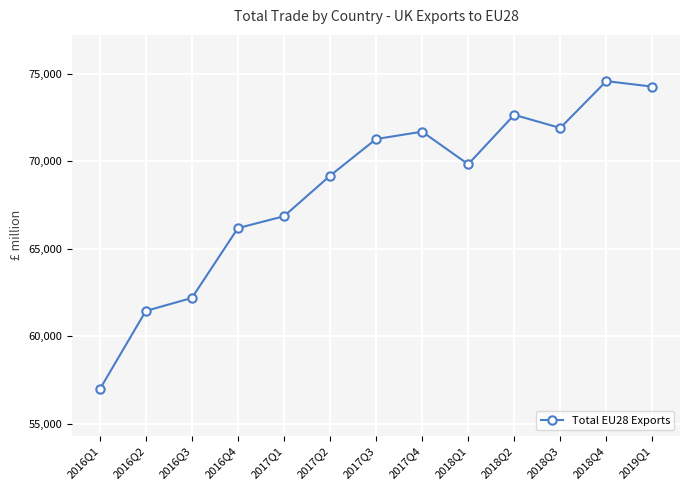

Rank the categories by value from lowest to highest.

2016Q1, 2016Q2, 2016Q3, 2016Q4, 2017Q1, 2017Q2, 2018Q1, 2017Q3, 2017Q4, 2018Q3, 2018Q2, 2019Q1, 2018Q4